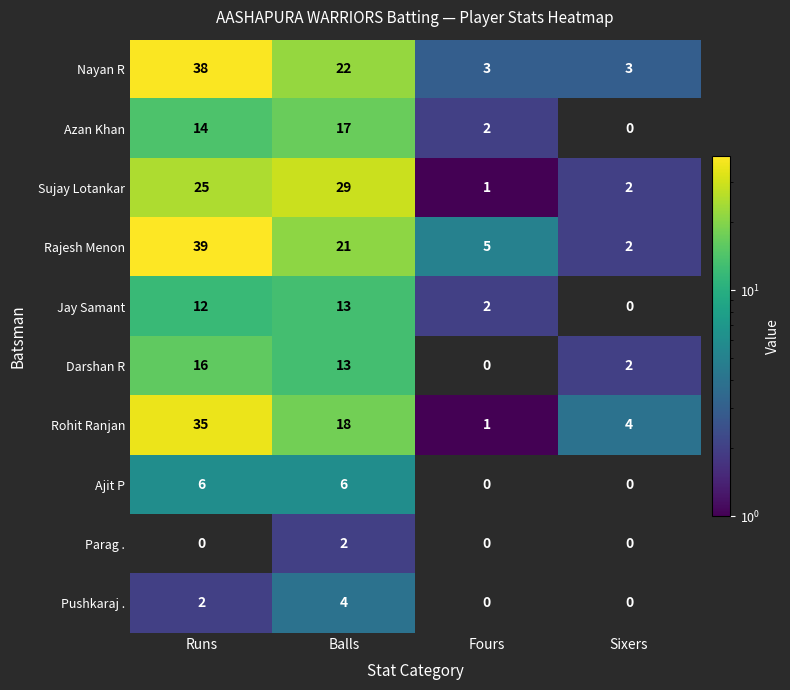

What is the difference between the second highest and minimum values in the Darshan R series?

13